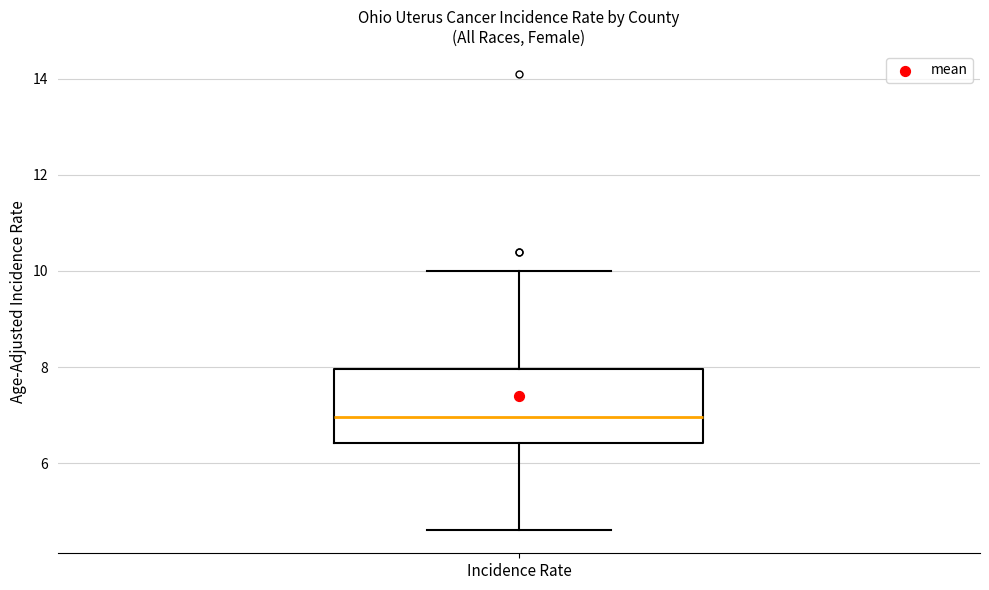

Read this box plot against the y-axis: the position of the median line, the range covered by the box, and the ends of both whiskers. The values are not printed on the chart, so give them approximately, as read against the axis.

median 7.0, box 6.4 to 8.0, whiskers 4.6 to 10.0